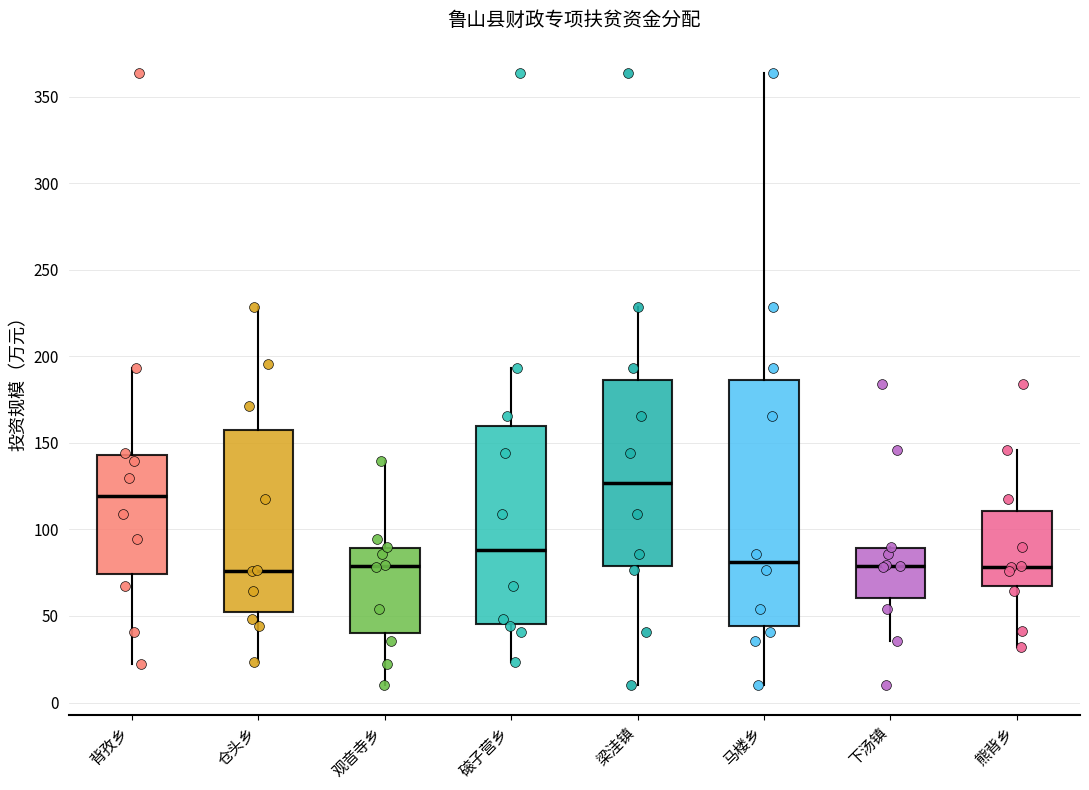

Which box has the highest median line?

梁洼镇